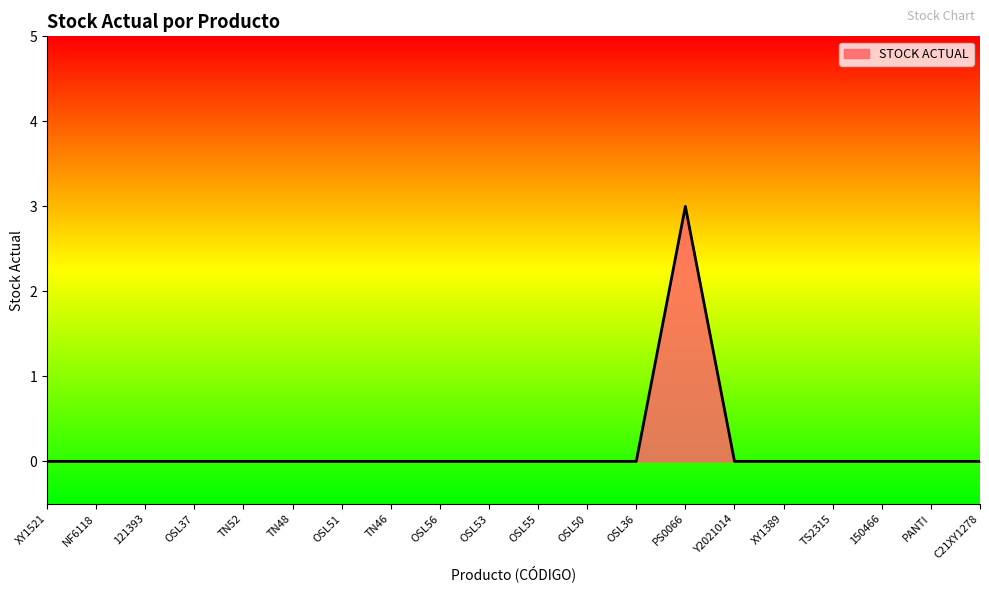

Is it true that the value at OSL50 is 1?

False